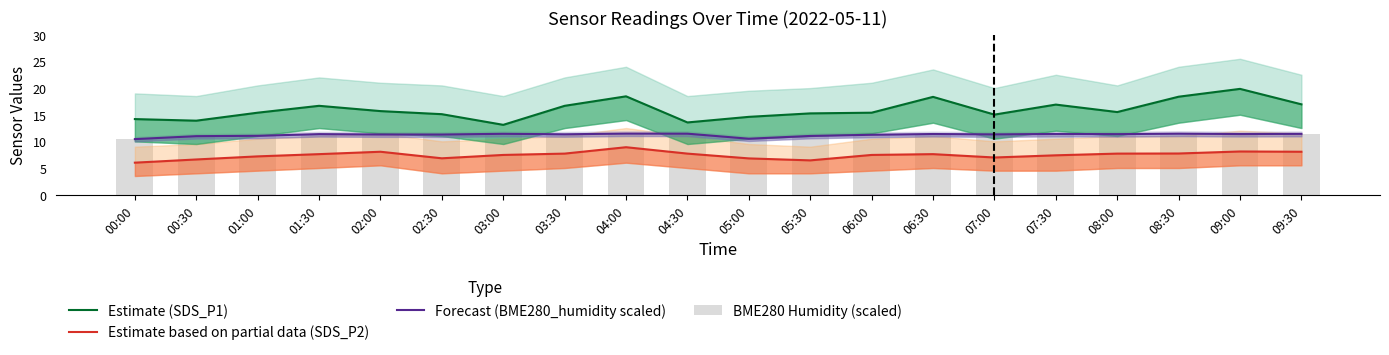

What is the difference between the highest and lowest values at 02:30?

8.3